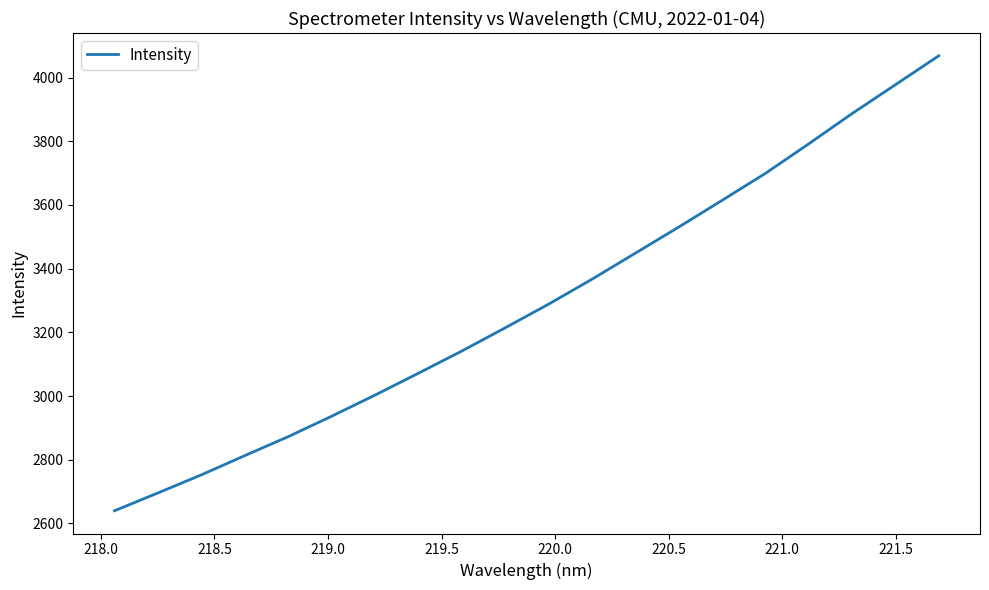

What is the greatest value displayed?

4068.7